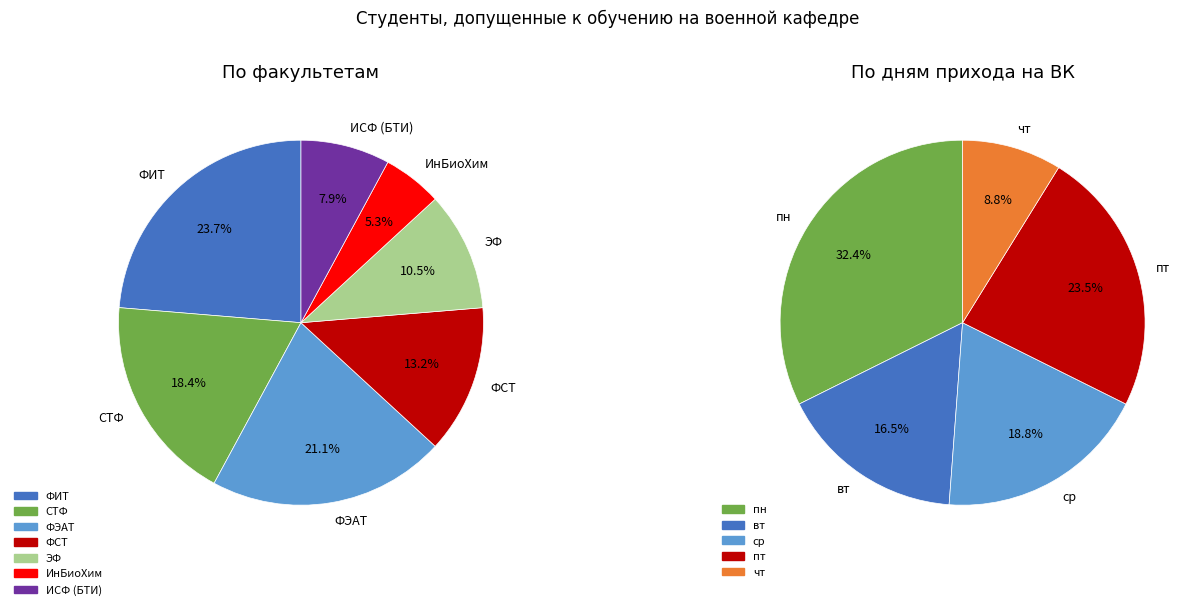

The ИнБиоХим slice represents 15% of the pie. True or false?

False